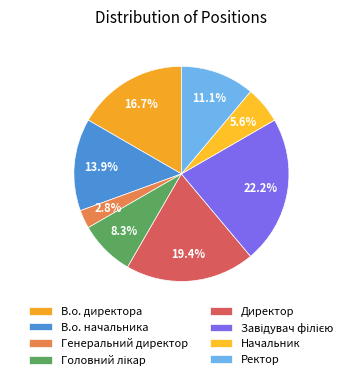

How many segments does this pie chart have?

8